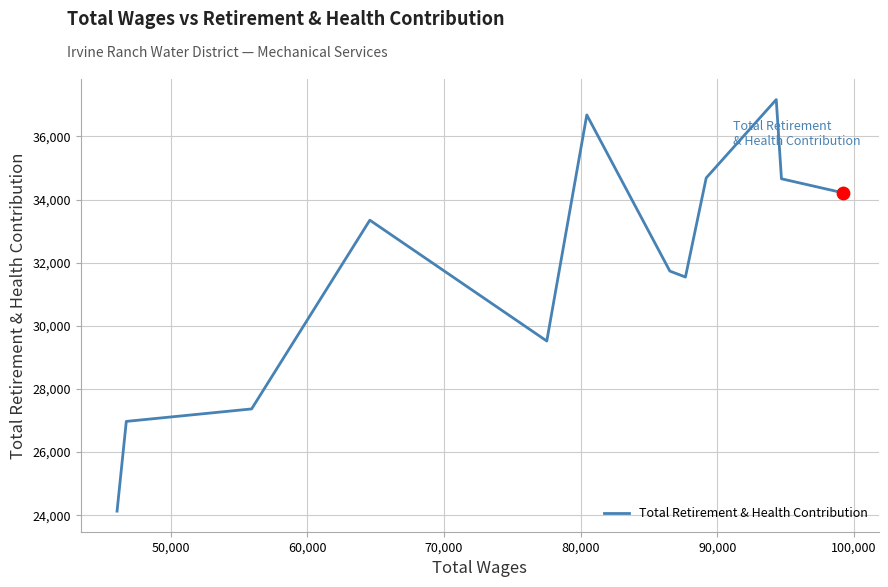

What is the difference between the maximum and minimum values?

13037